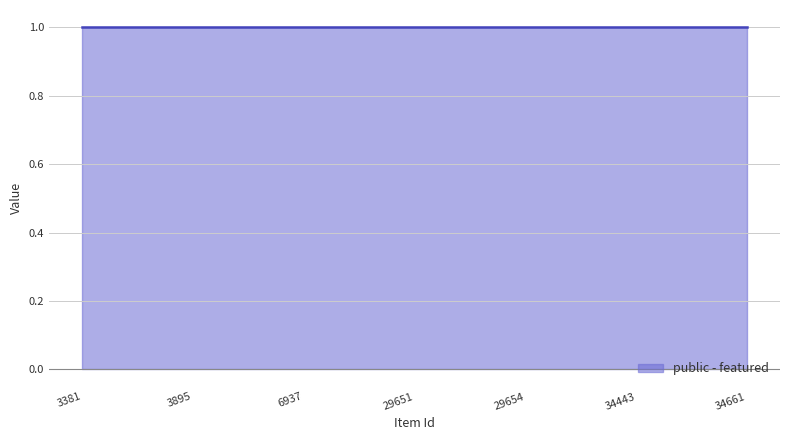

Is the value of public at 3381 greater than the value of featured at 3381?

Yes